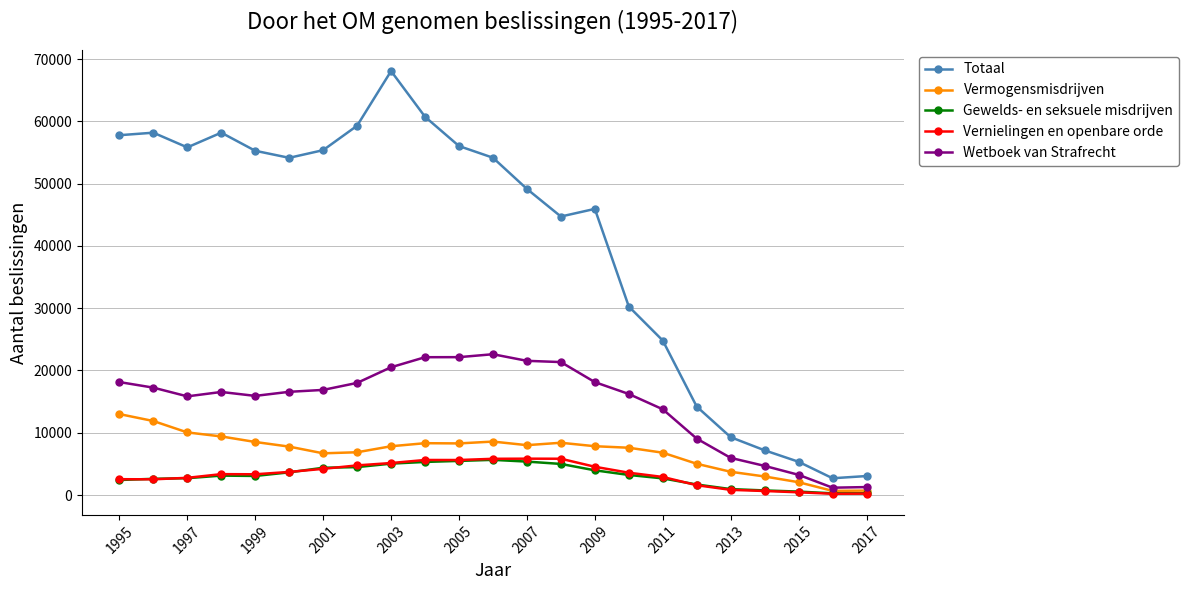

What is the value of the Totaal point at the 19th from the left?

9285